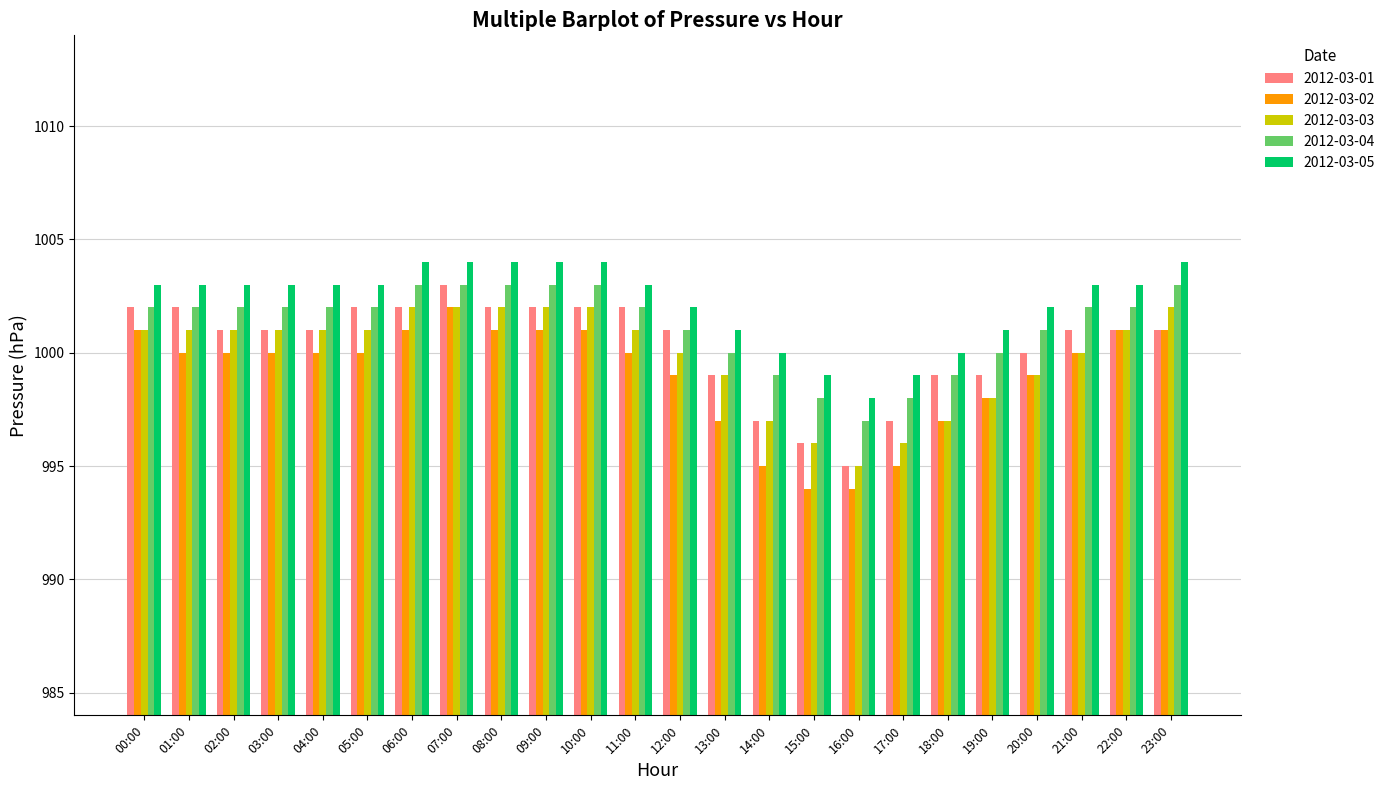

What is the difference between the highest and lowest values at 00:00?

2